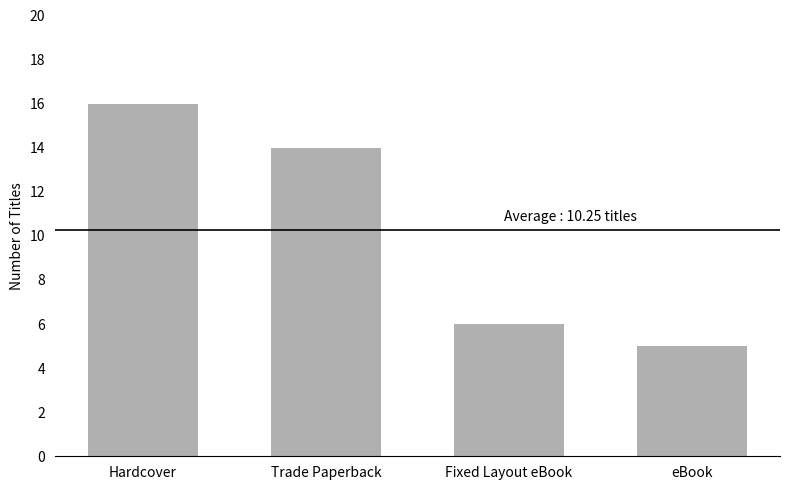

What is the smallest value displayed?

5